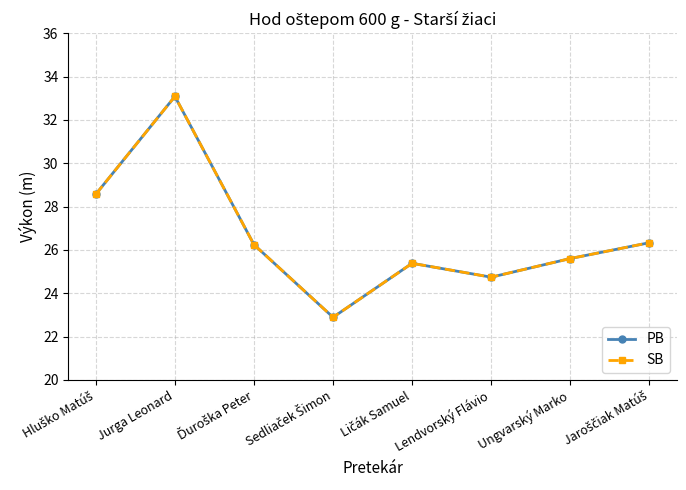

What is the label of the 2nd point from the right?

Ungvarský Marko